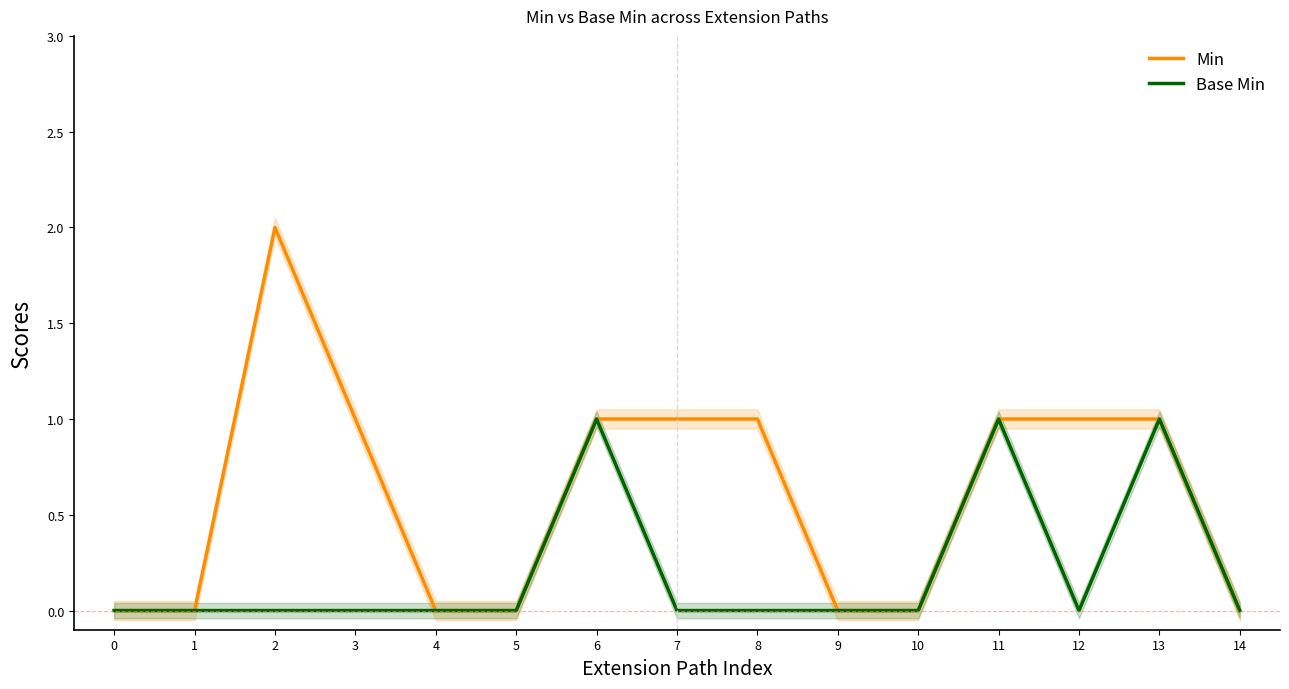

What is the average value of the Min series?

1